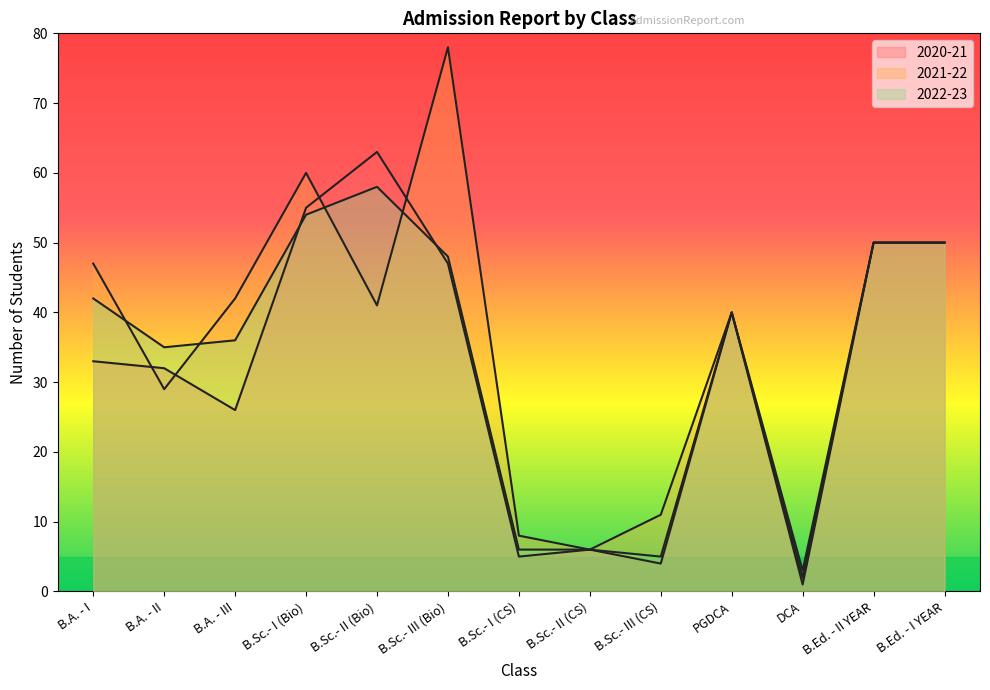

Which series ends up on top after the final intersection of 2020-21 and 2021-22?

2021-22